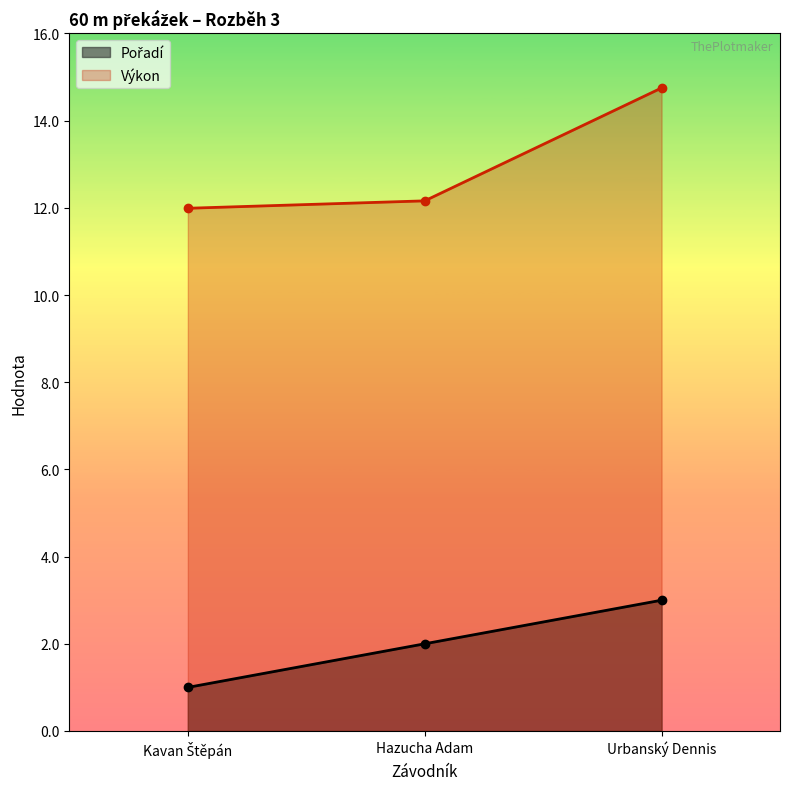

What is the difference between the highest and lowest values at Hazucha Adam?

10.2